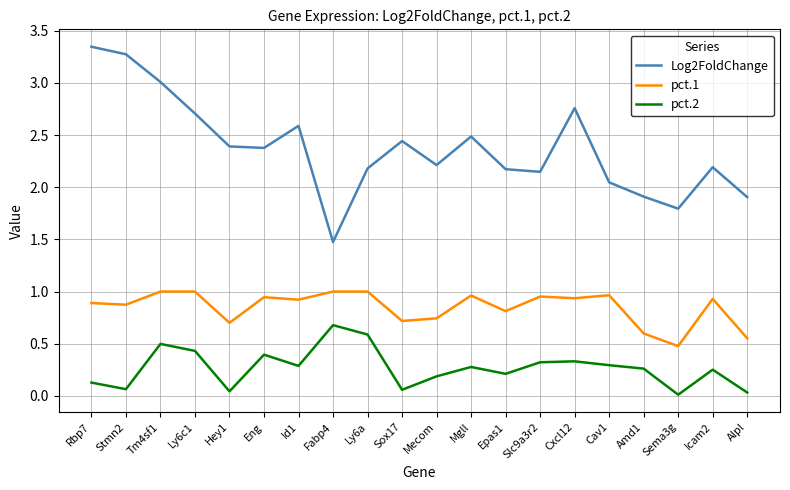

Which series has the largest total across all categories?

Log2FoldChange